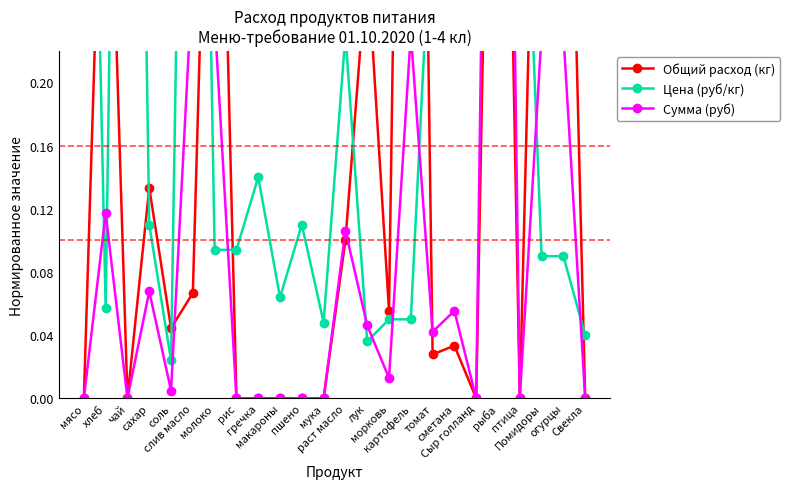

Reading left to right, what are all the values shown in this chart?

Общий расход (кг): 0.0	0.4	0.0	0.1	0.0	0.1	0.6	0.0	0.0	0.0	0.0	0.0	0.1	0.3	0.1	1.0	0.0	0.0	0.0	0.7	0.0	0.6	0.6	0.0
Цена (руб/кг): 0.7	0.1	1.0	0.1	0.0	0.9	0.1	0.1	0.1	0.1	0.1	0.0	0.2	0.0	0.1	0.1	0.3	0.4	0.8	0.3	0.4	0.1	0.1	0.0
Сумма (руб): 0.0	0.1	0.0	0.1	0.0	0.3	0.2	0.0	0.0	0.0	0.0	0.0	0.1	0.0	0.0	0.2	0.0	0.1	0.0	1.0	0.0	0.2	0.2	0.0